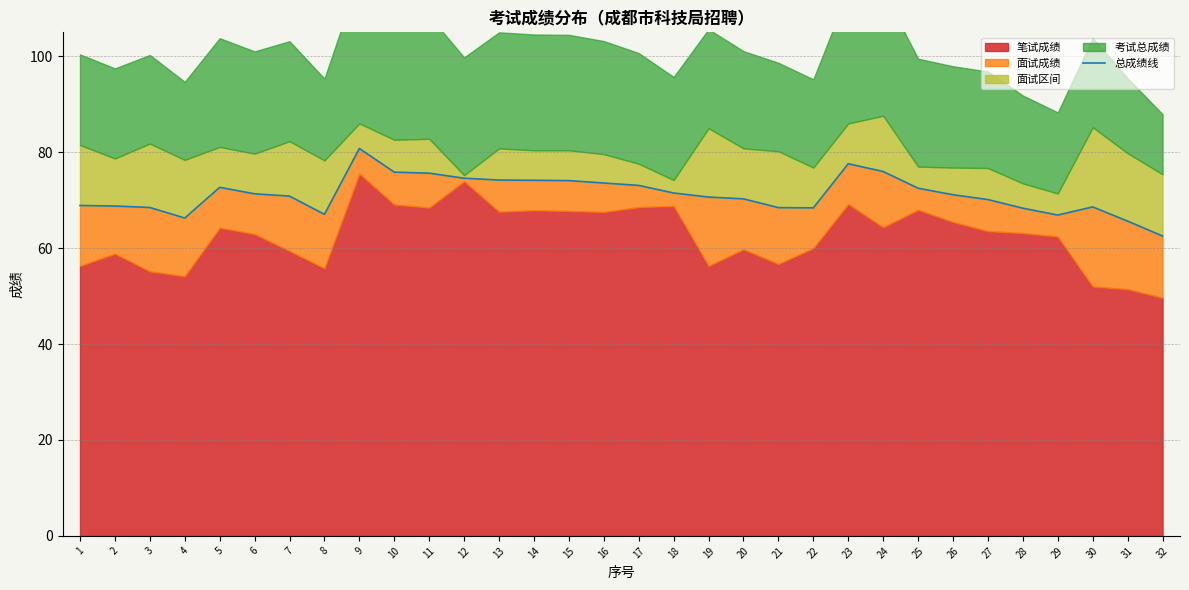

Reading left to right, transcribe all the data shown in this chart.

68.9	68.8	68.5	66.3	72.7	71.3	70.8	67.0	80.8	75.8	75.6	74.6	74.2	74.2	74.1	73.6	73.1	71.5	70.7	70.3	68.5	68.4	77.6	76.0	72.5	71.1	70.1	68.3	66.9	68.6	65.6	62.5